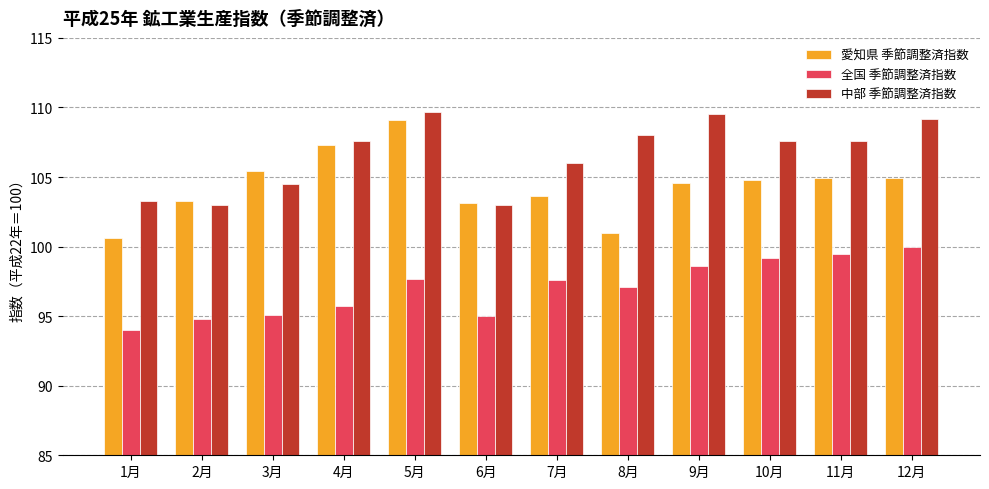

What is the sum of all 愛知県 季節調整済指数 values?

1252.6